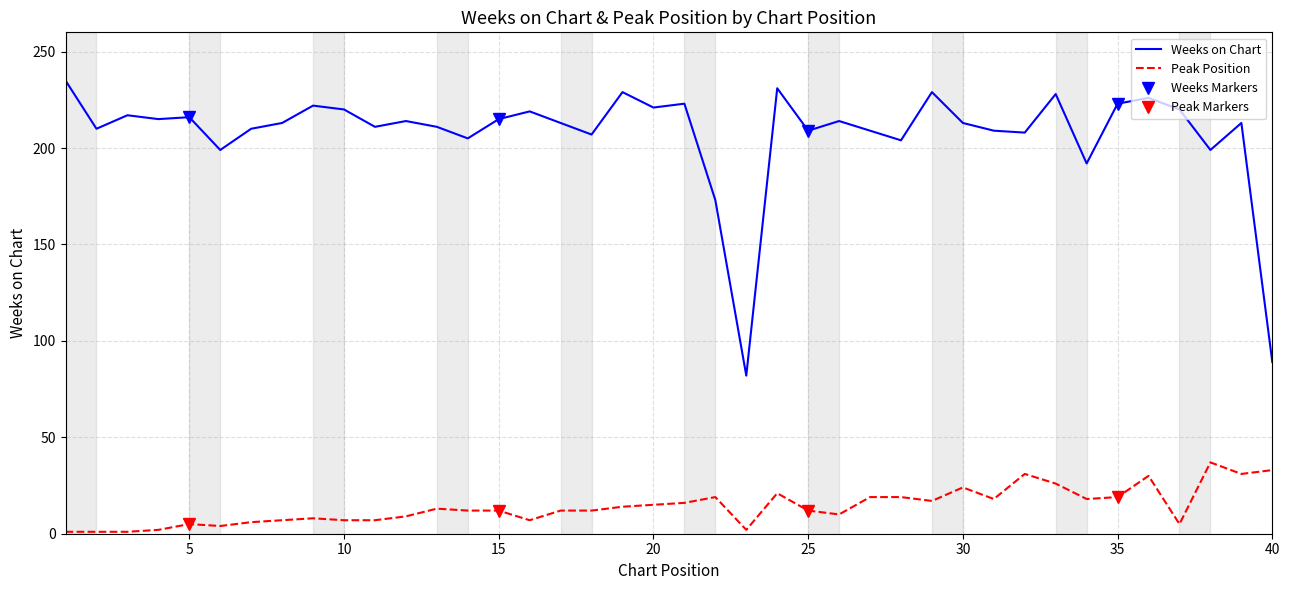

At which label does Weeks on Chart reach its peak?

1